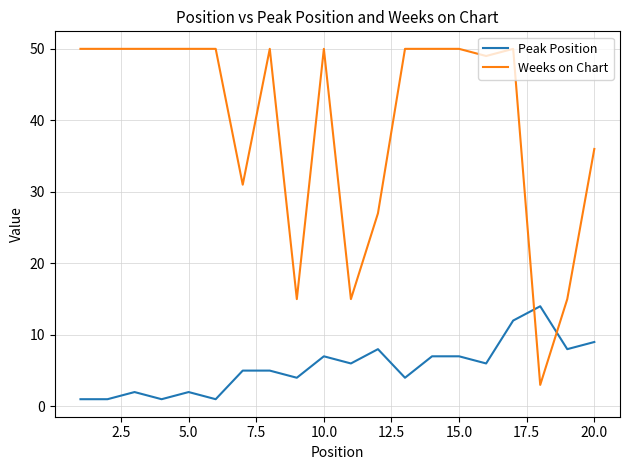

How many intersections are there between Weeks on Chart and Peak Position?

2